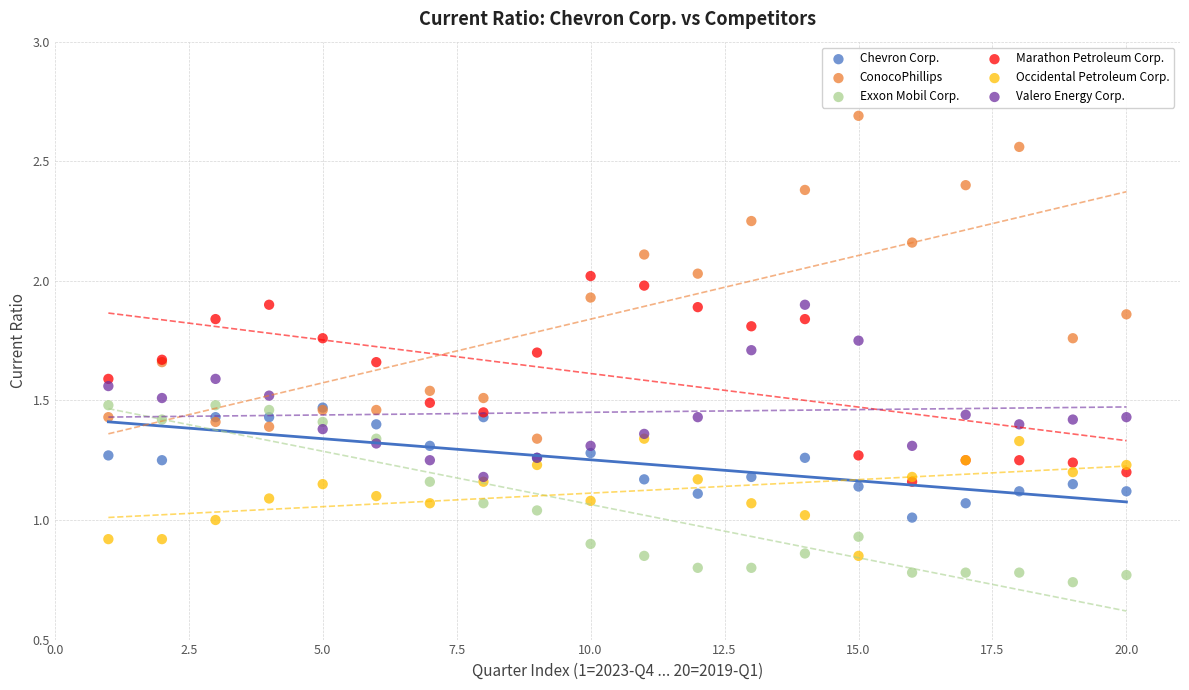

Which series contains the highest Y value?

ConocoPhillips